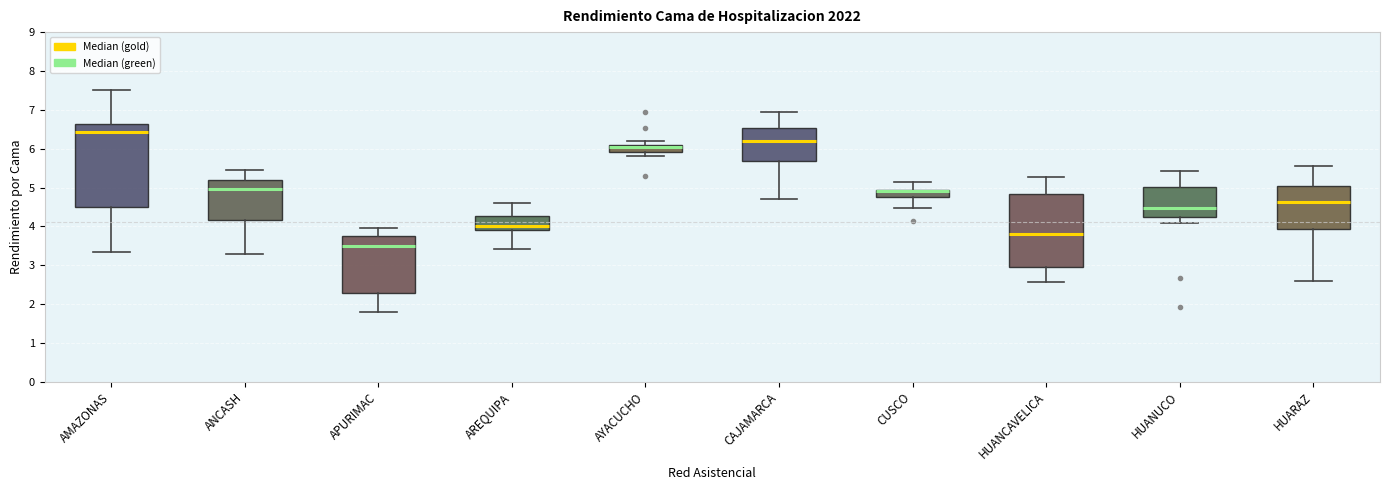

Where does the lower whisker of the box for AMAZONAS end on the y-axis? The values are not printed on the chart, so give them approximately, as read against the axis.

3.3